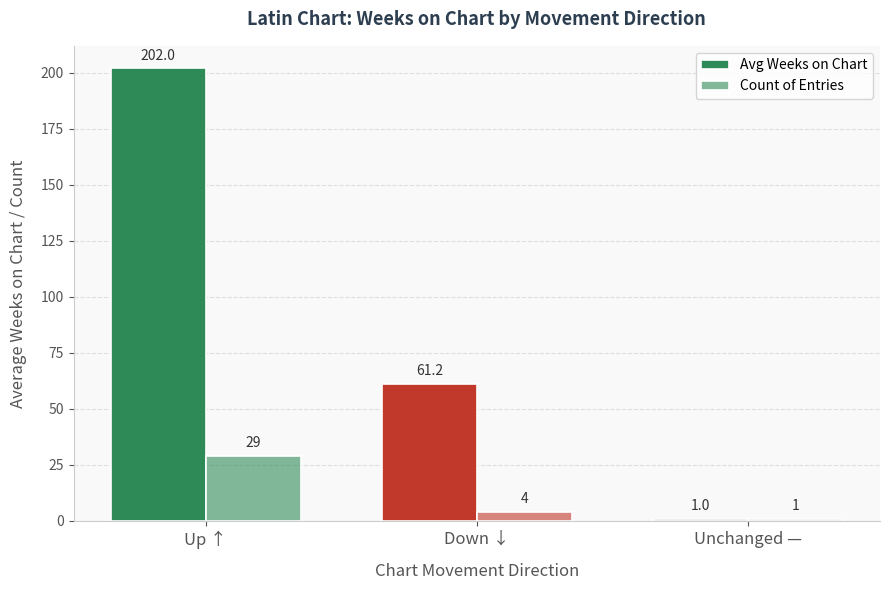

How many data points in Avg Weeks on Chart are less than 61?

1